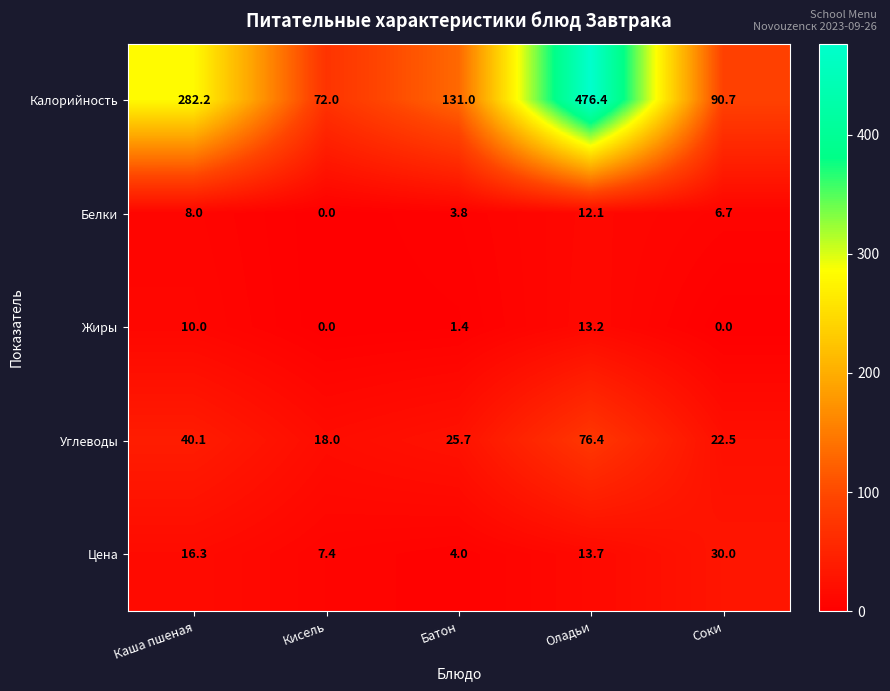

The Углеводы series shows 34.3 at Соки. True or false?

False